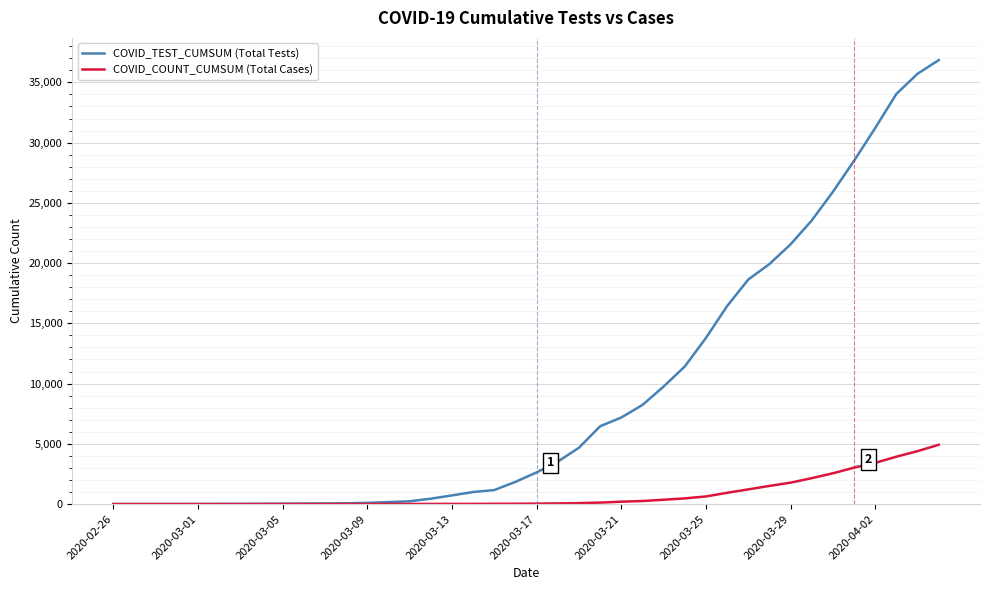

Which series has the largest total across all categories?

COVID_TEST_CUMSUM (Total Tests)